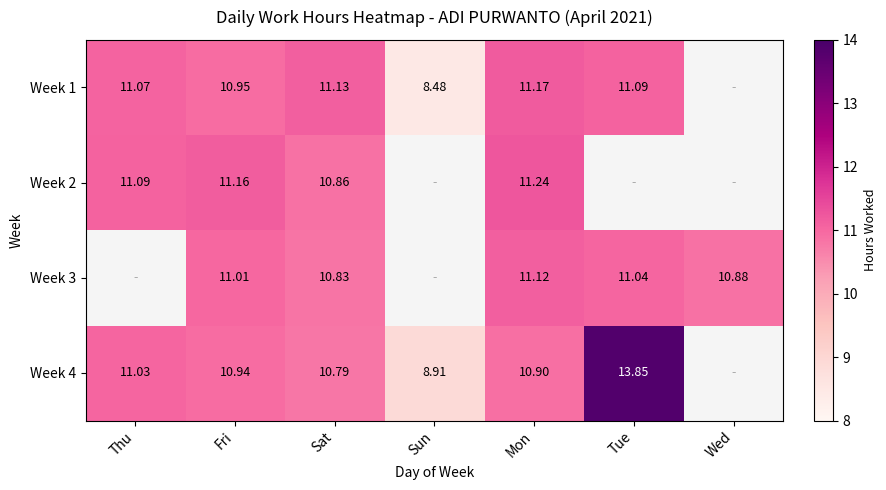

What is the sum of the Week 1 values at Tue and Sat?

22.2